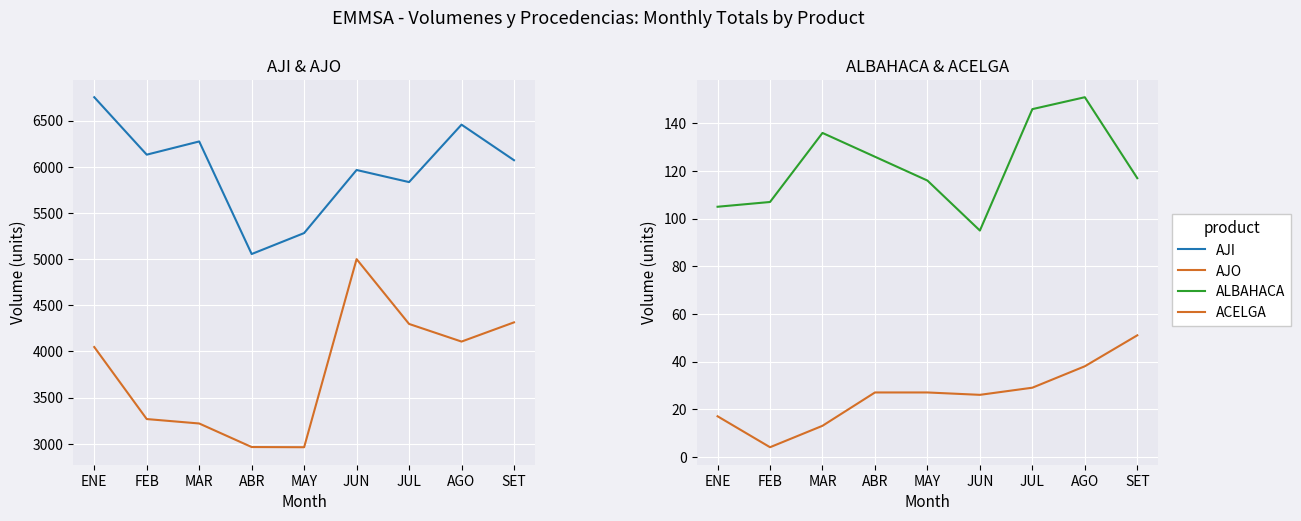

The value of AJO at AGO is 7297. True or false?

False